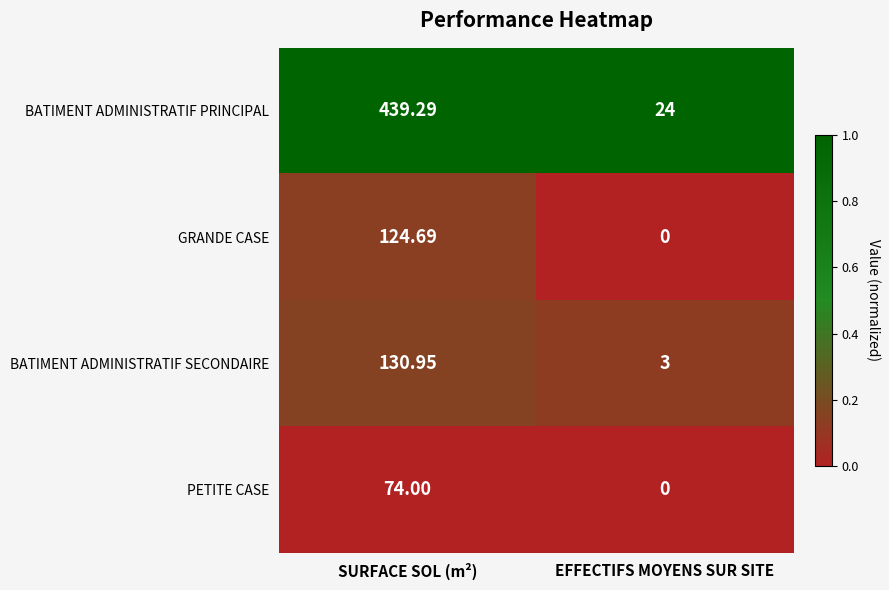

Which series has the largest total across all categories?

BATIMENT ADMINISTRATIF PRINCIPAL